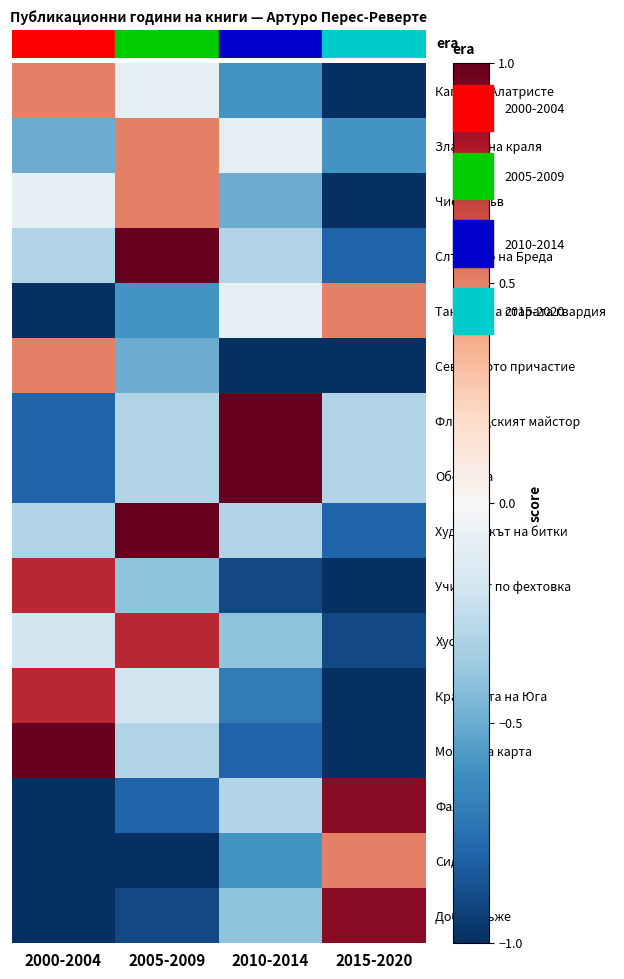

Between 2005-2009 and 2015-2020, which series saw the biggest shift?

Слънцето на Бреда